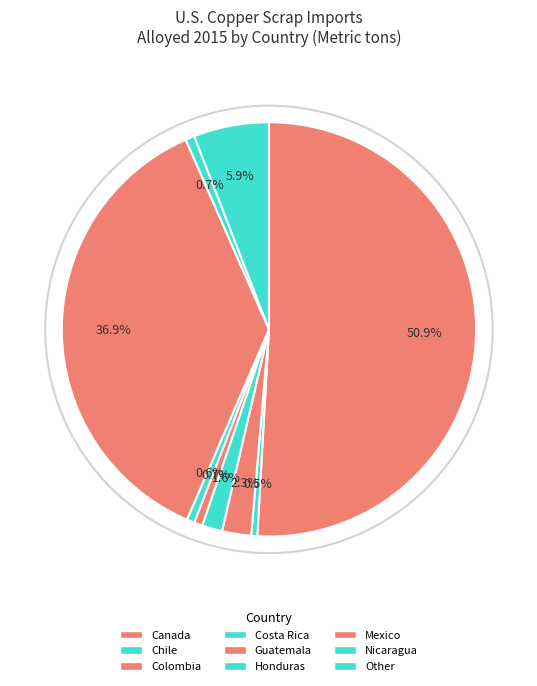

To the nearest percent, what is the average slice percentage?

11%